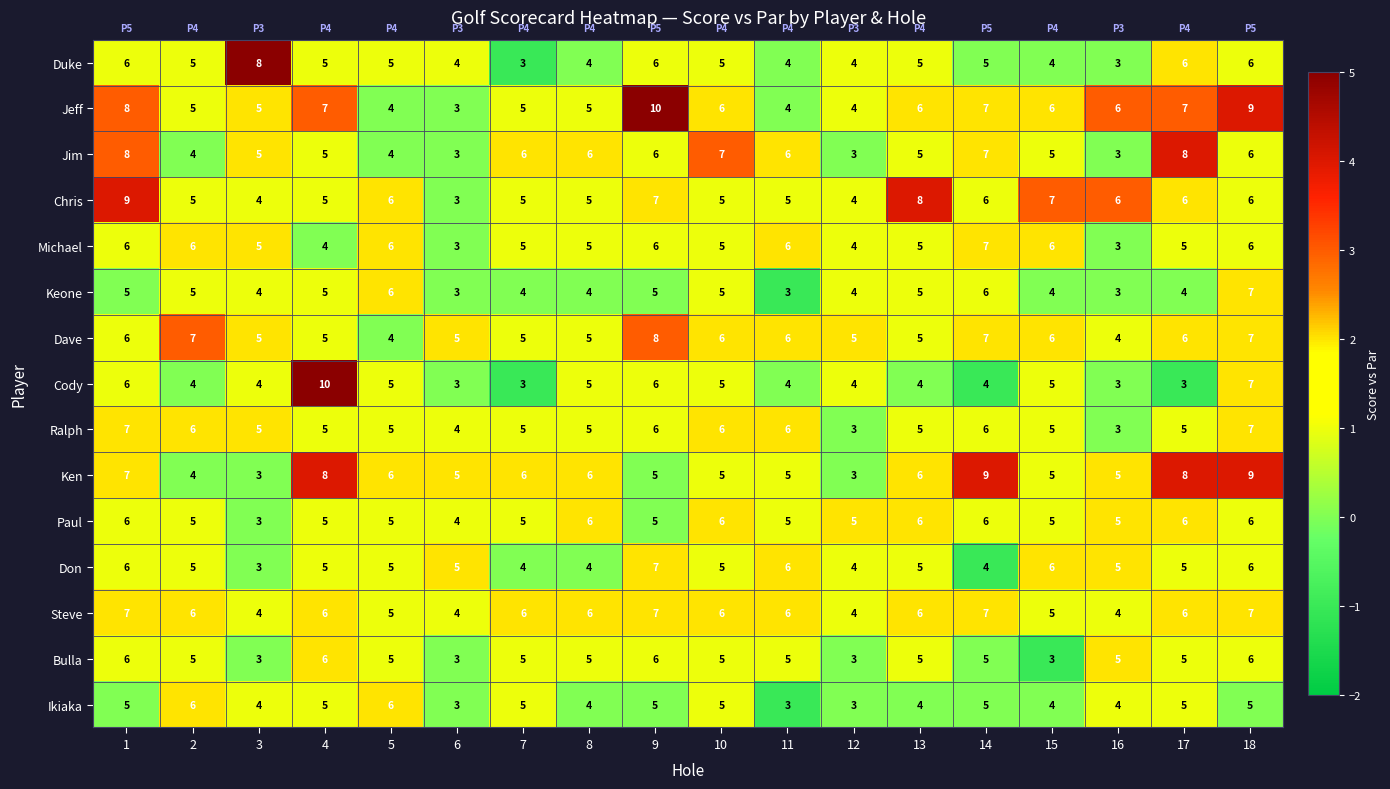

The Steve series shows 8 at 8. True or false?

False